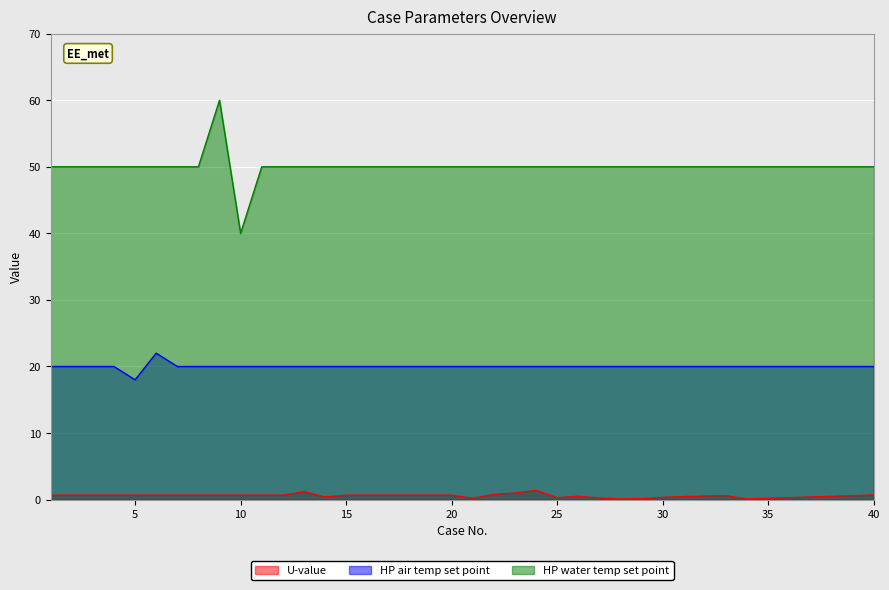

Is the value of HP water temp set point at 28 greater than the value of HP air temp set point at 36?

Yes